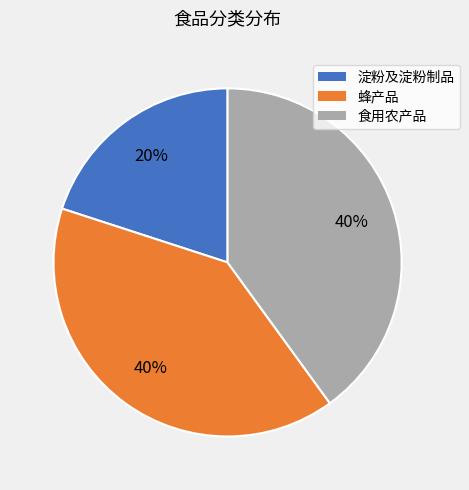

To the nearest percent, what portion does 食用农产品 represent?

40%